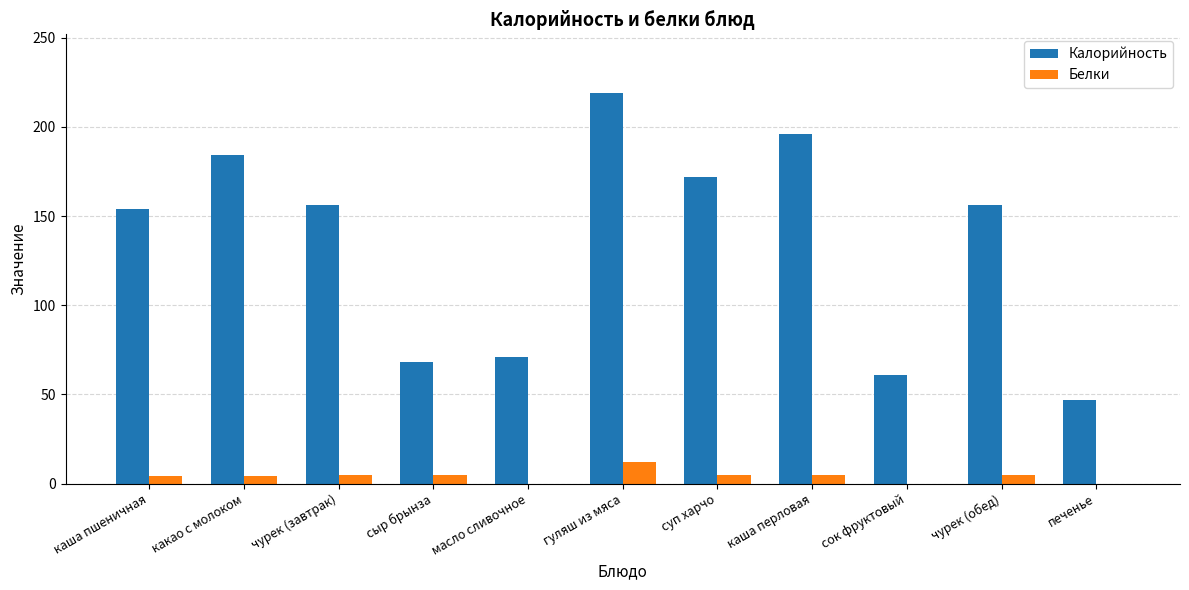

Between каша пшеничная and гуляш из мяса, which series saw the biggest shift?

Калорийность